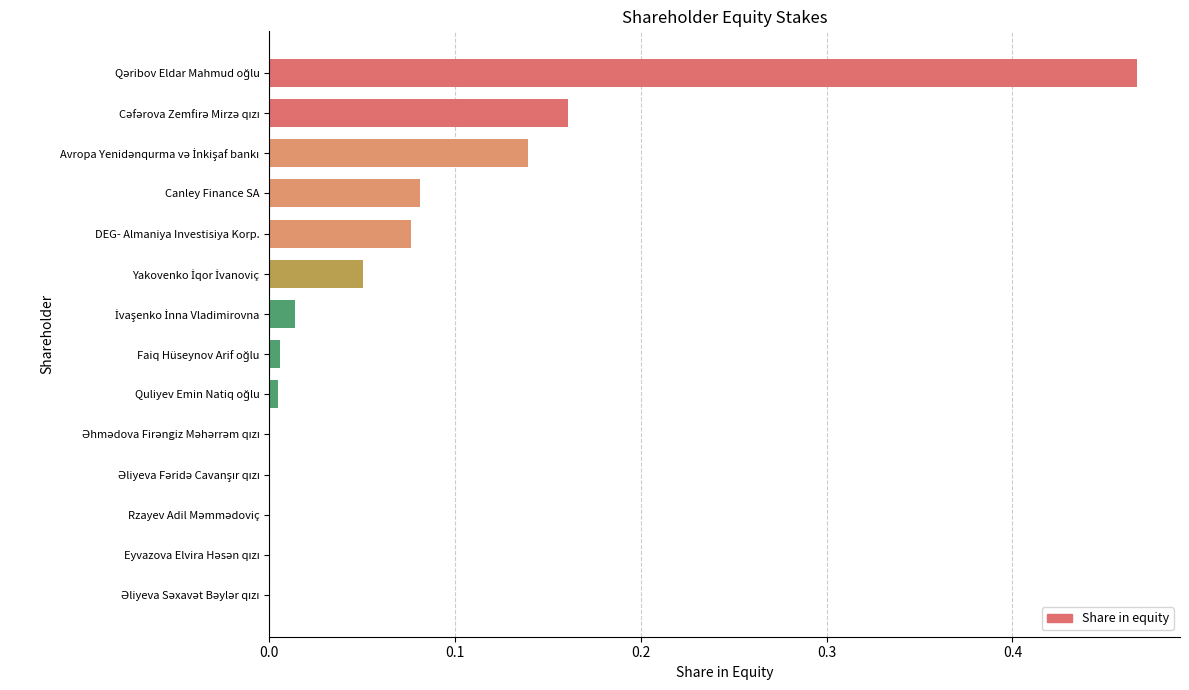

Does the chart contain stacked bars?

No